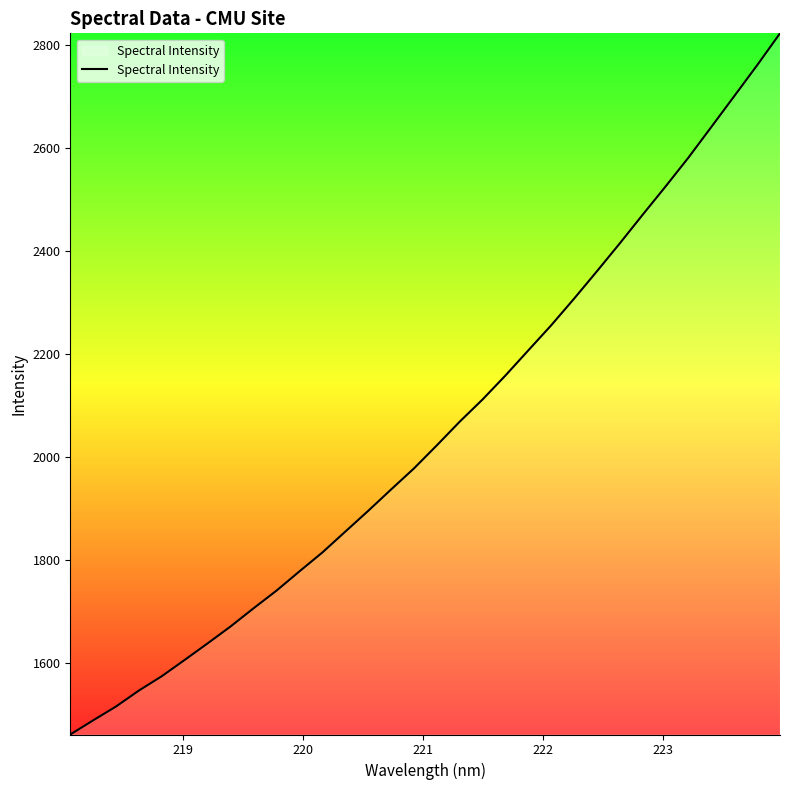

What is the smallest value displayed?

1461.5